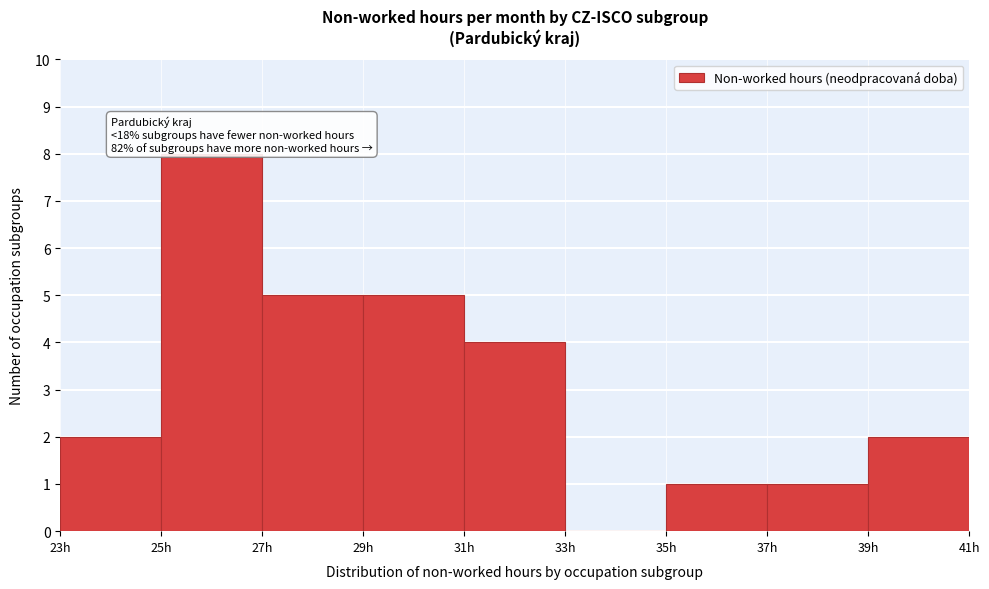

Which range on the x-axis has the tallest bar?

25 to 27